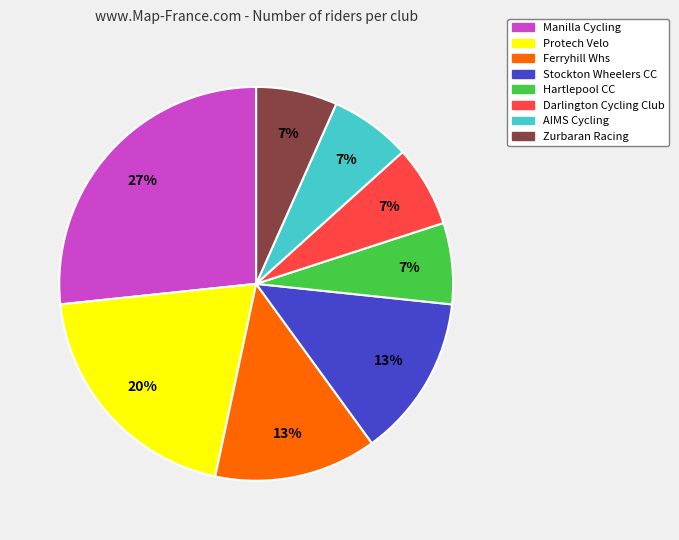

How many segments does this pie chart have?

8